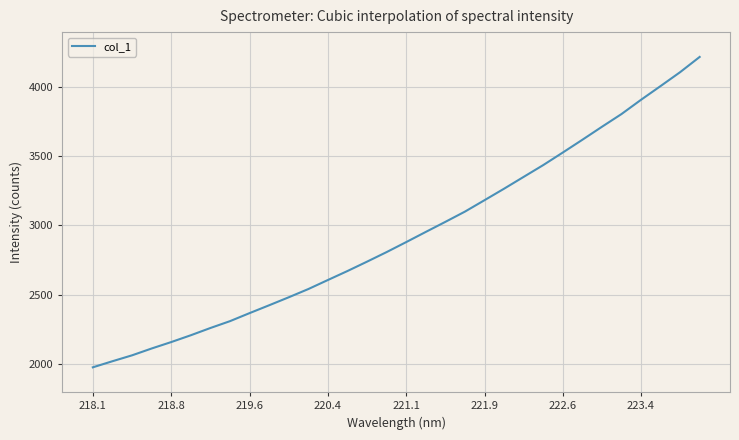

What is the greatest value displayed?

4214.0